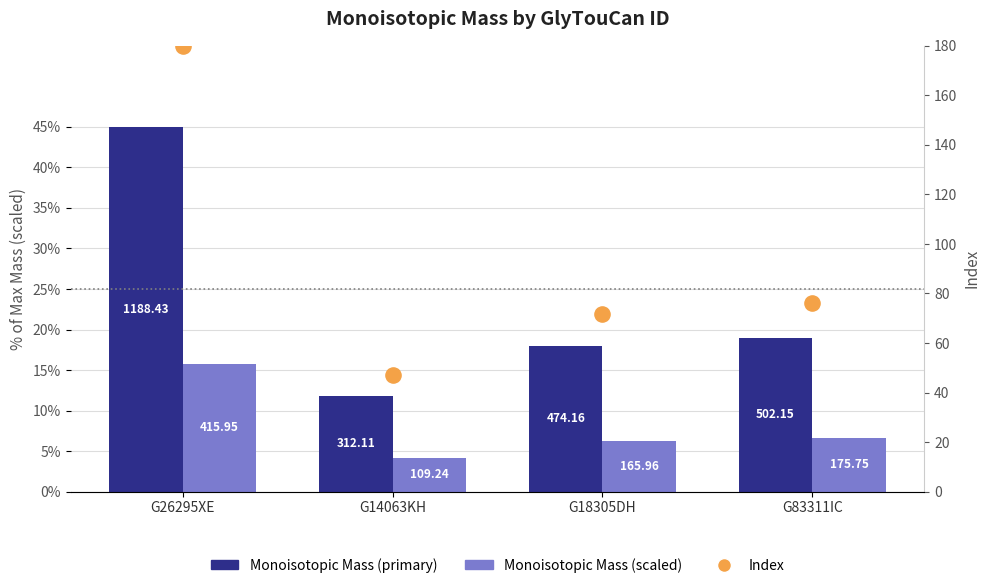

What are all the series names shown in the legend?

Monoisotopic Mass (primary), Monoisotopic Mass (scaled), Index